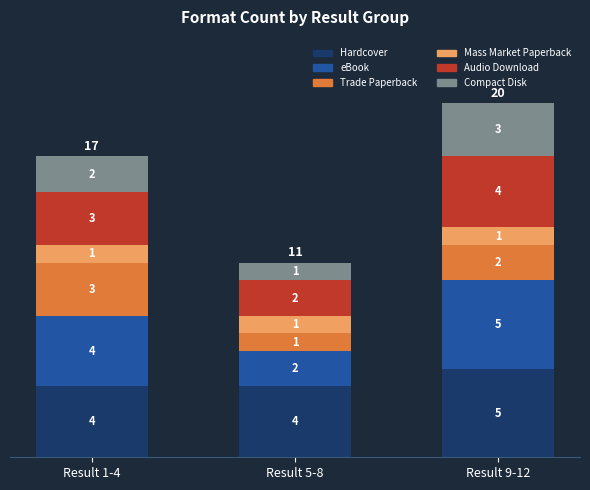

The Hardcover series shows 2 at Result 1-4. True or false?

False